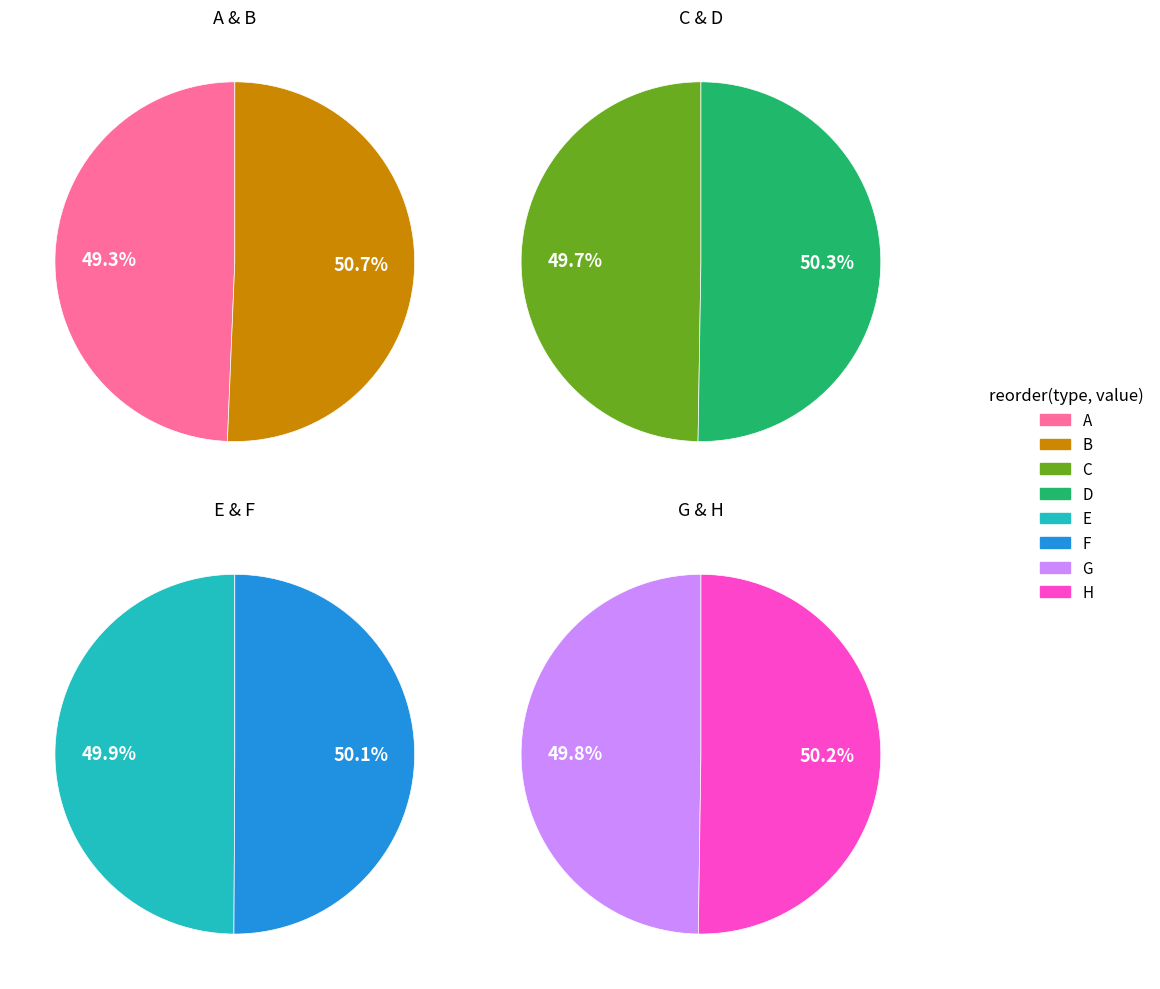

Does any single category account for the majority?

No